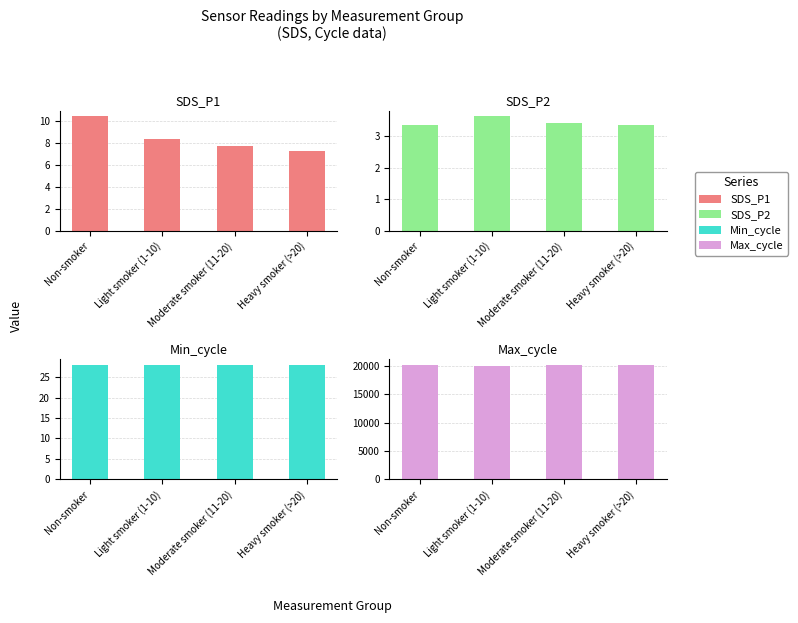

Which category has the highest value in the SDS_P2 series?

Light smoker (1-10)